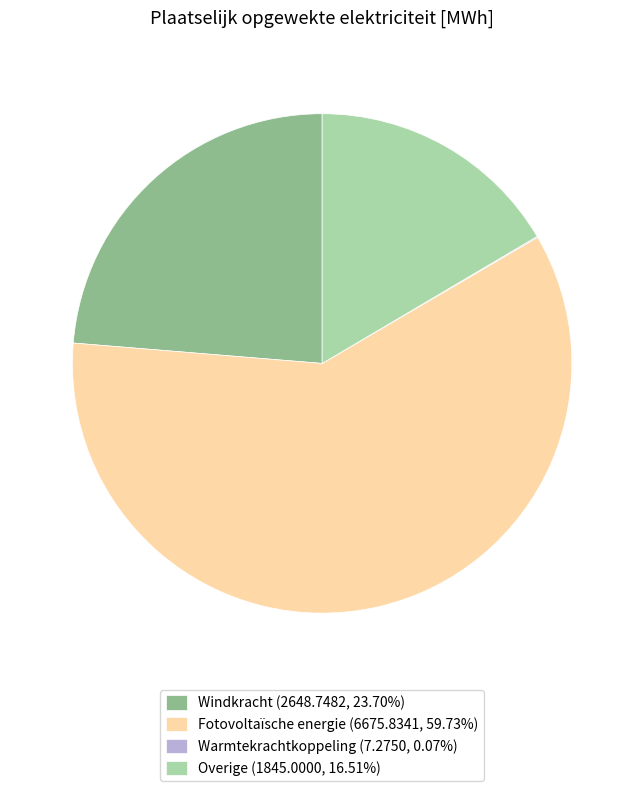

Is the sum of Windkracht (2648.7482, 23.70%) and Fotovoltaïsche energie (6675.8341, 59.73%) greater than half?

Yes